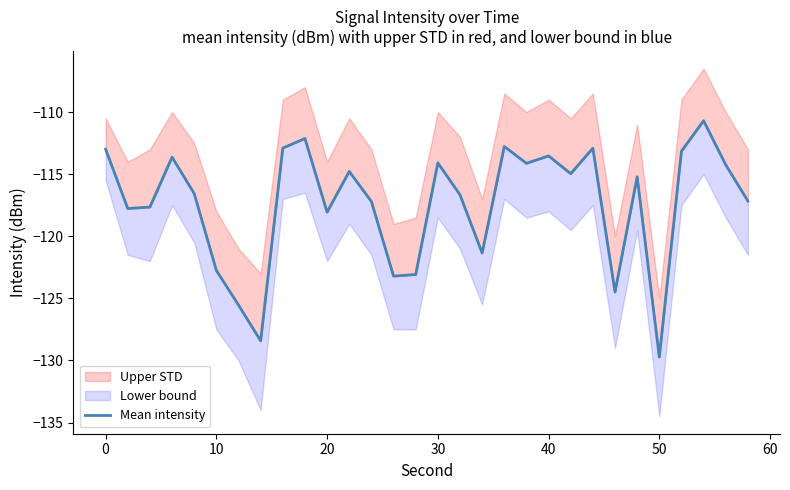

What is the smallest value displayed?

-129.7